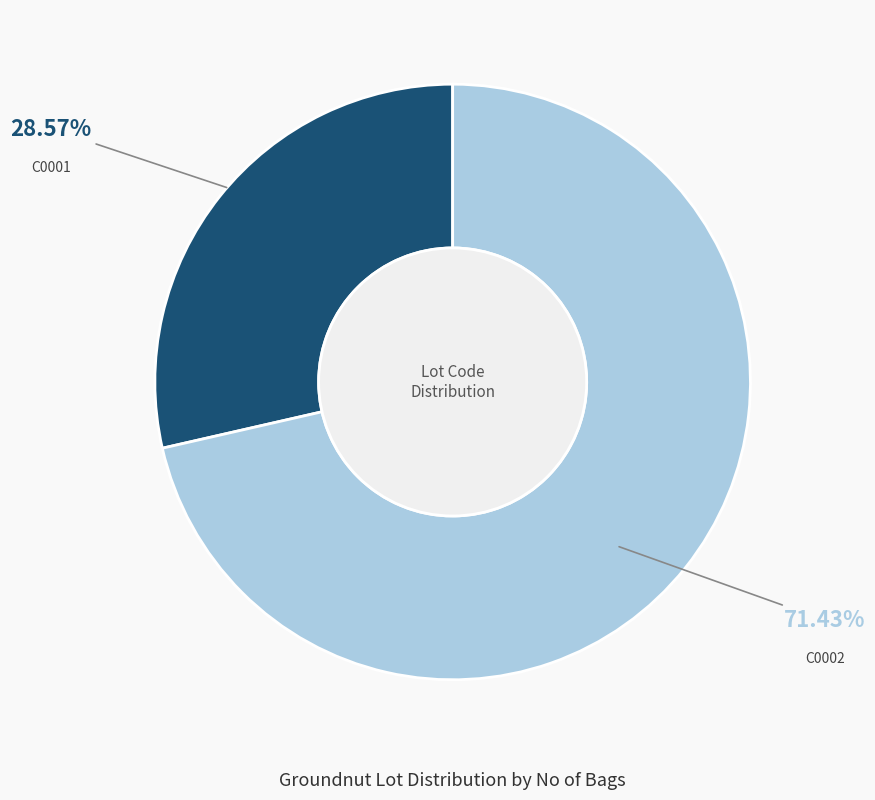

True or false: C0002 accounts for 71% of the total.

True